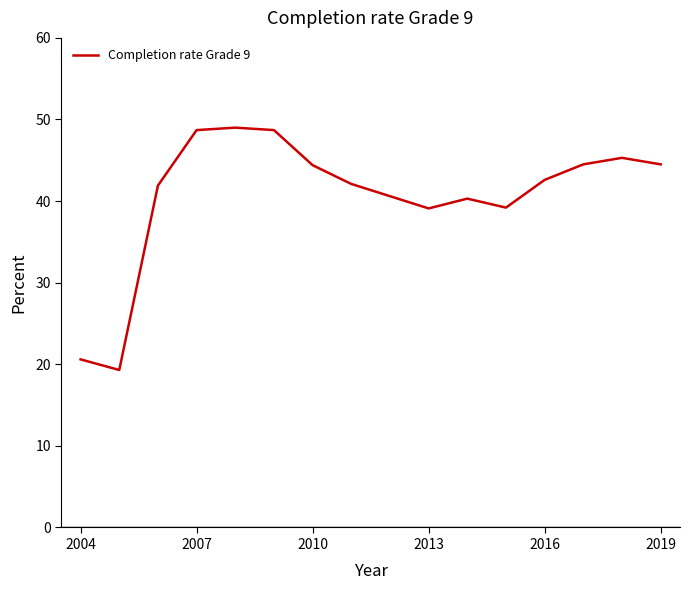

How many lines are shown in the chart?

1